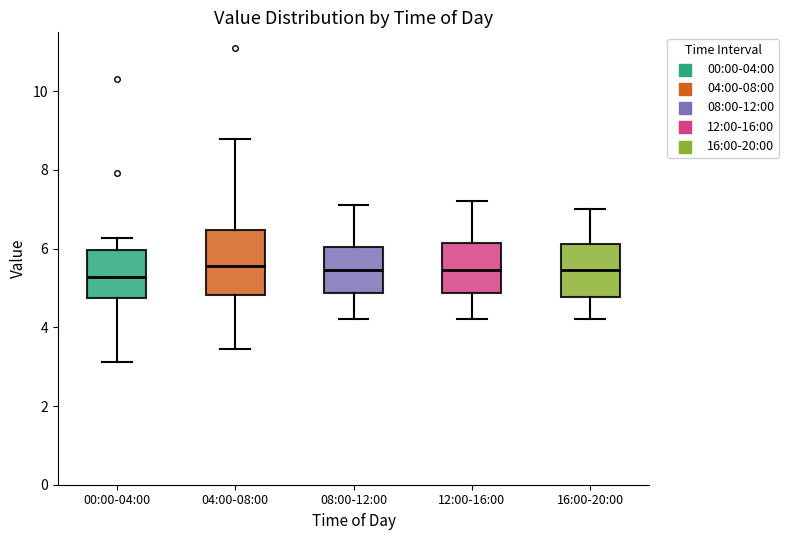

Where does the median line of the box for 08:00-12:00 sit on the y-axis? The values are not printed on the chart, so give them approximately, as read against the axis.

5.4